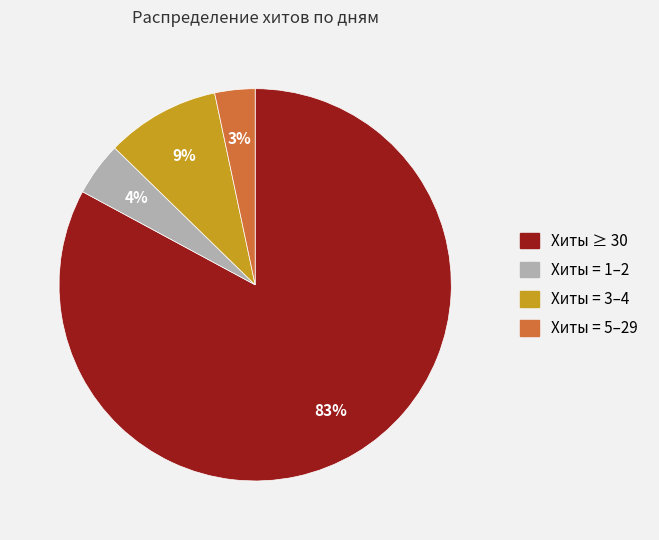

How many slices are in this pie chart?

4